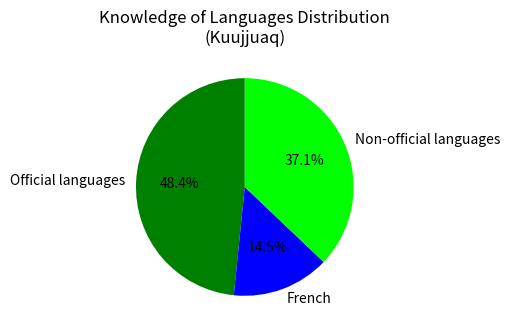

Is it true that Official languages is 55% of the pie?

False